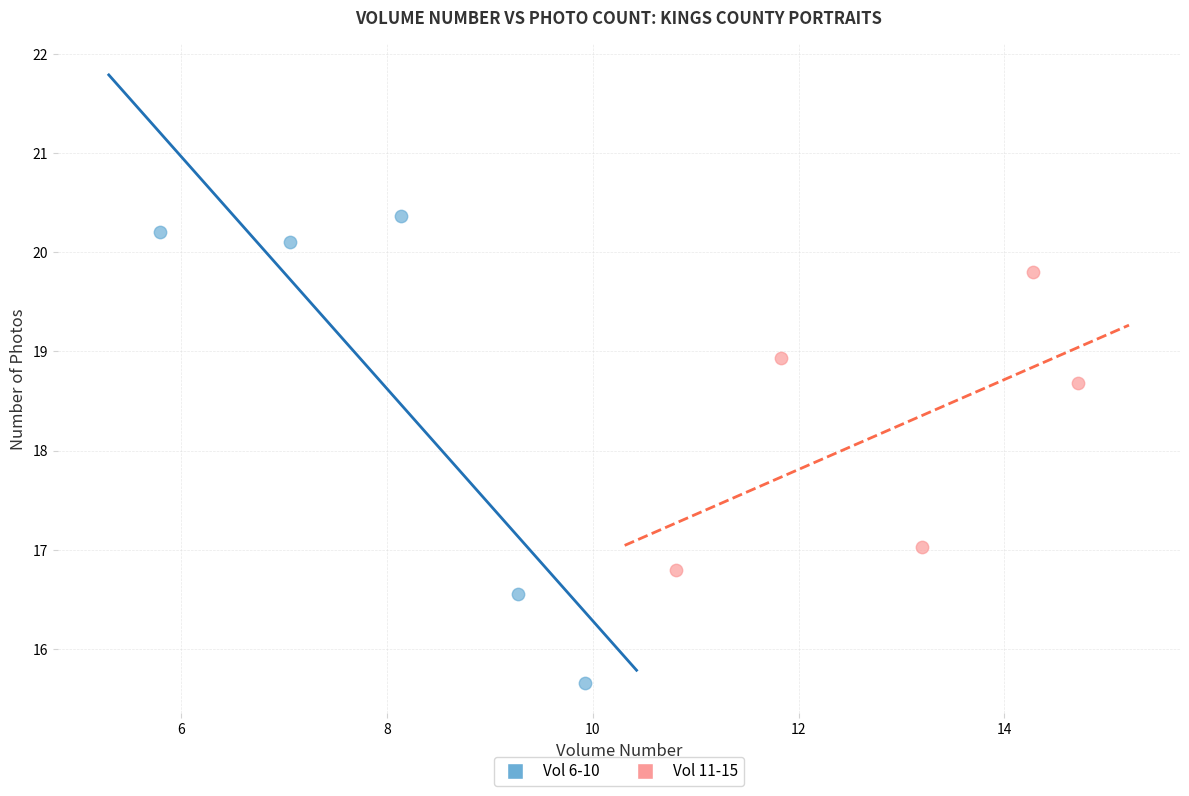

Which series reaches the maximum Y coordinate?

Vol 6-10